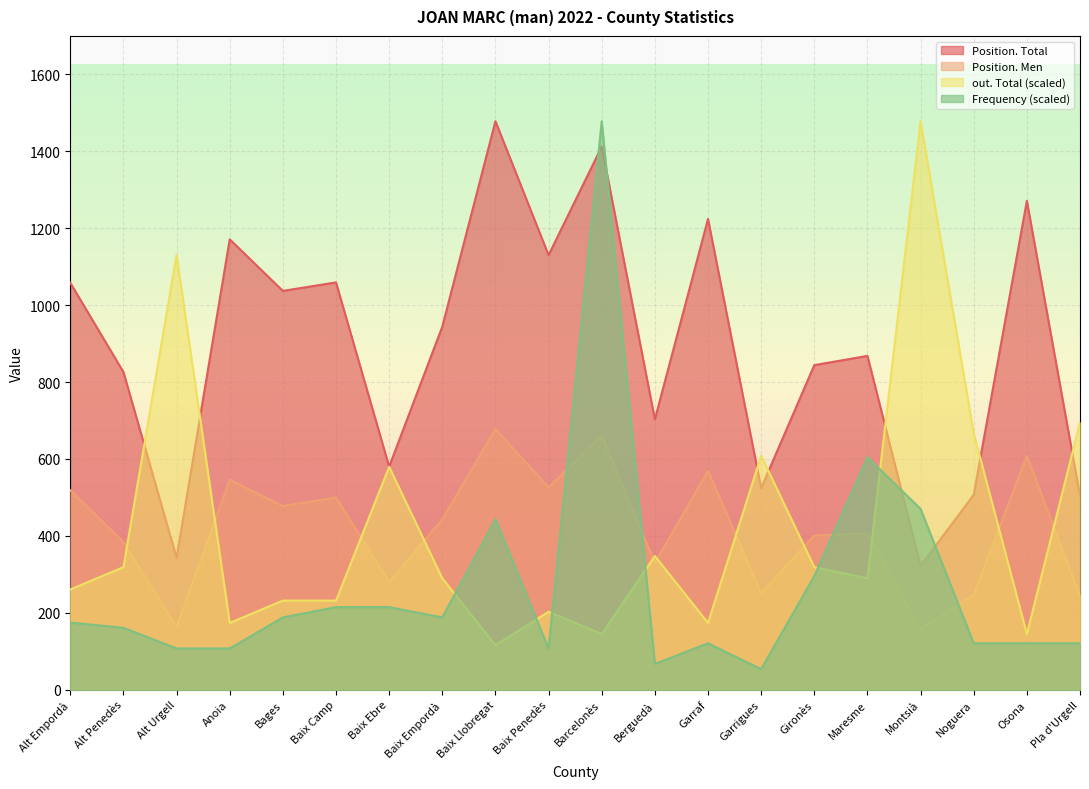

Is the value of Position. Men at Maresme greater than the value of Frequency at Bages?

Yes